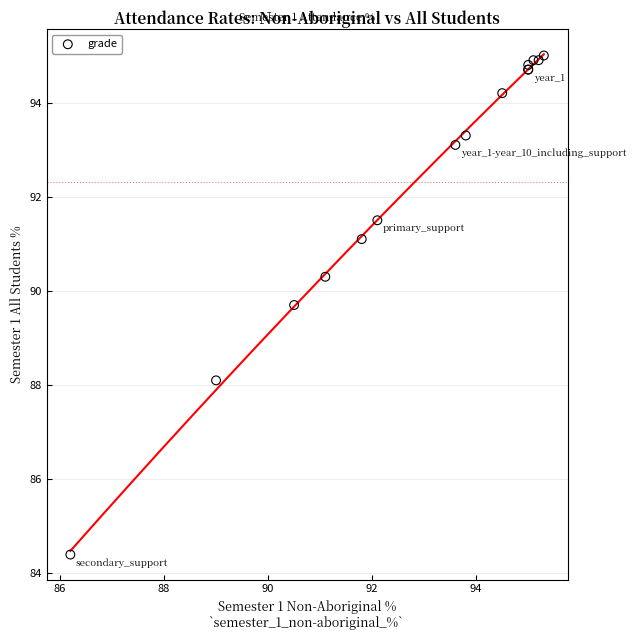

What Y value in the scatter plot is closest to 89?

89.7